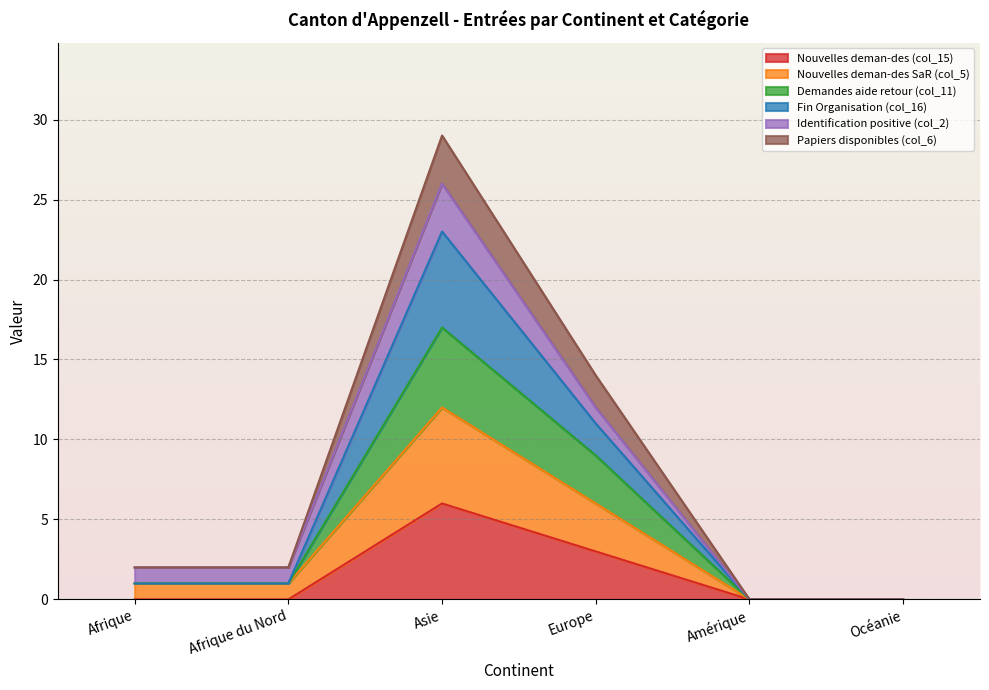

Which category has the highest value in the Nouvelles deman-des (col_15) series?

Asie